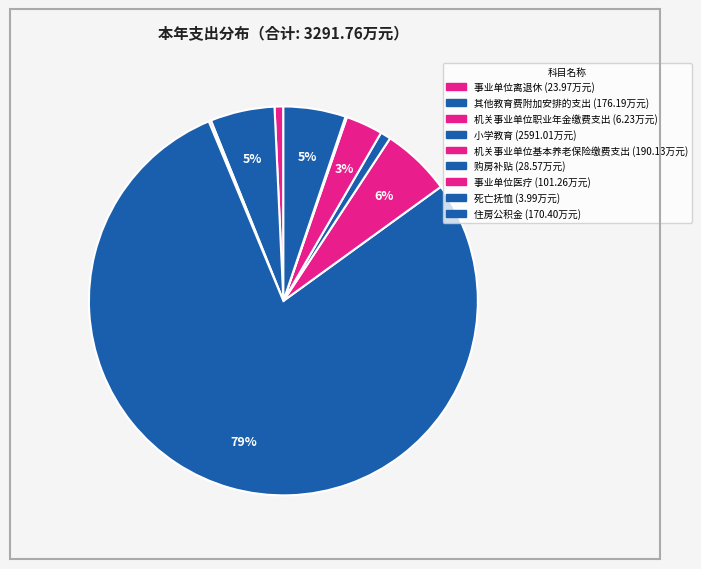

To the nearest percent, what is the combined percentage of 事业单位离退休 and 住房公积金?

6%